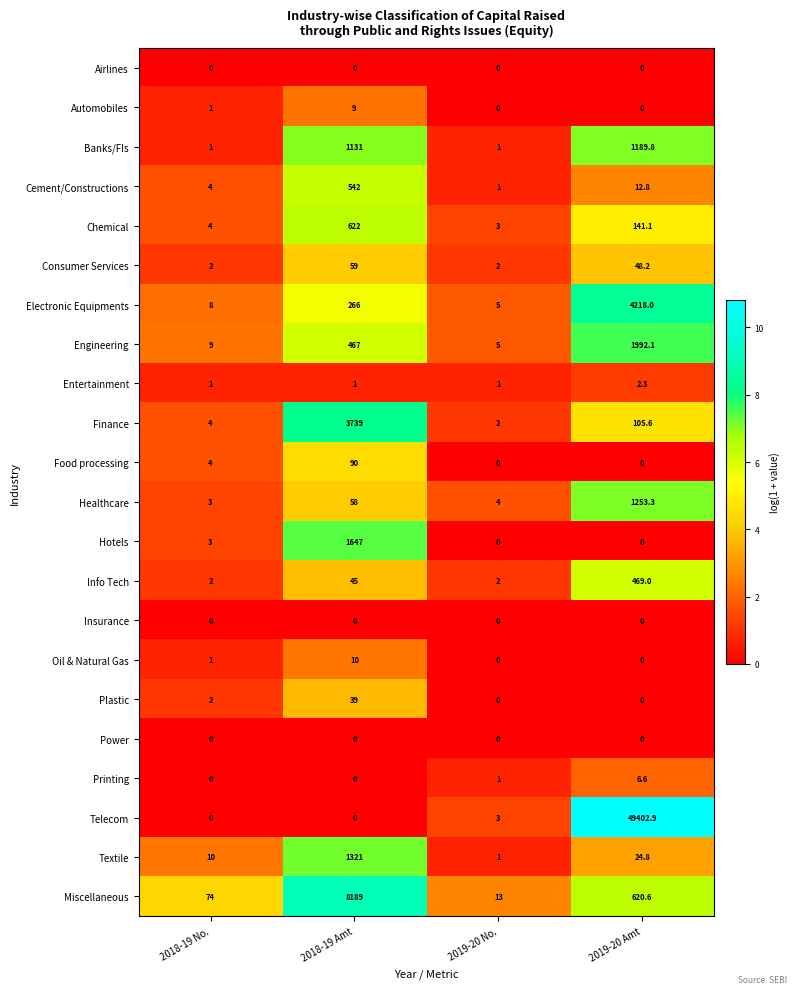

What is the sum of all Banks/FIs values?

2322.8